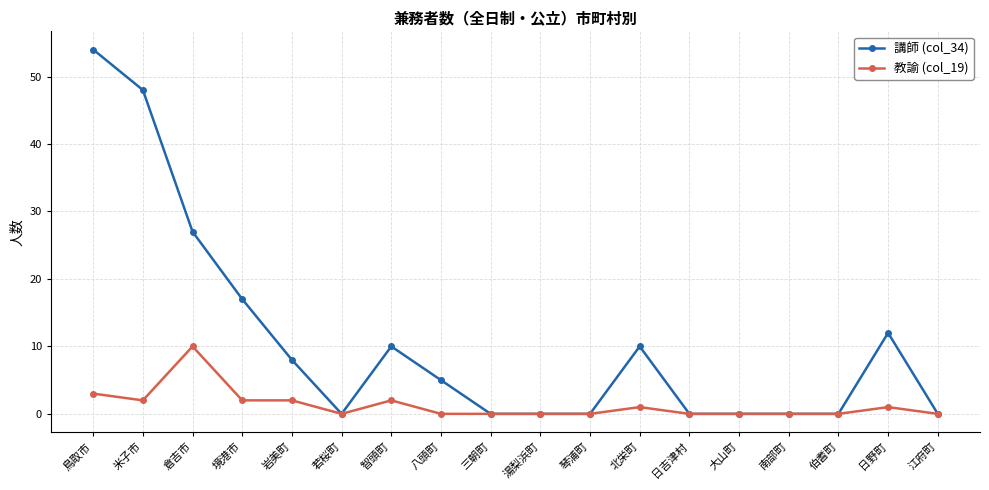

Which series has the largest total across all categories?

講師 (col_34)